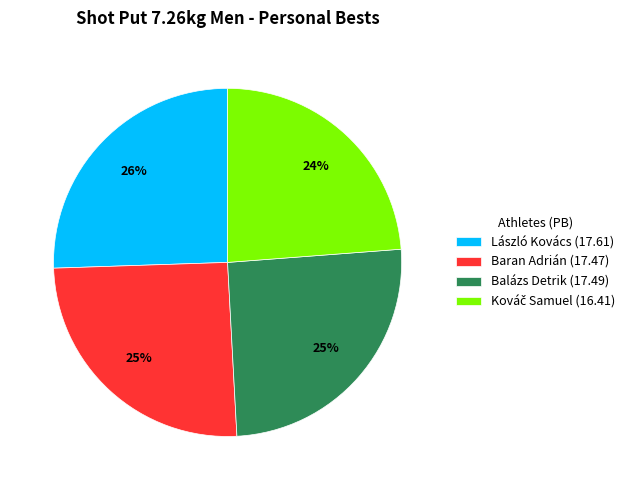

What is the ratio of the value at László Kovács (17.61) to the value at Balázs Detrik (17.49)?

1.0